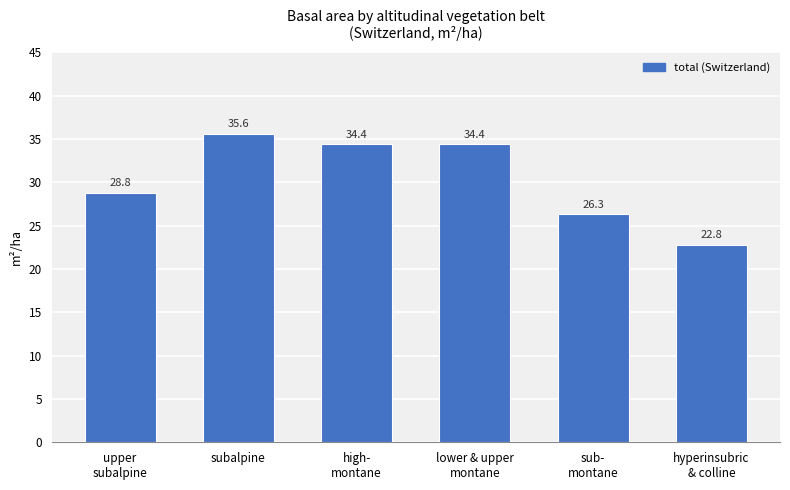

How many values are below 34?

3